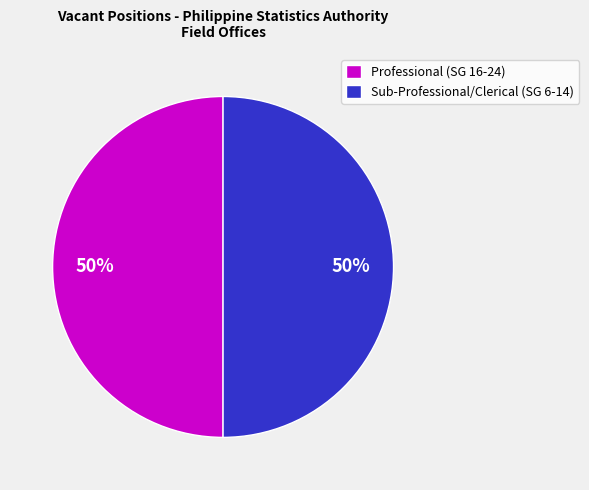

To the nearest percent, what is the difference between the largest and smallest slice percentages?

0%